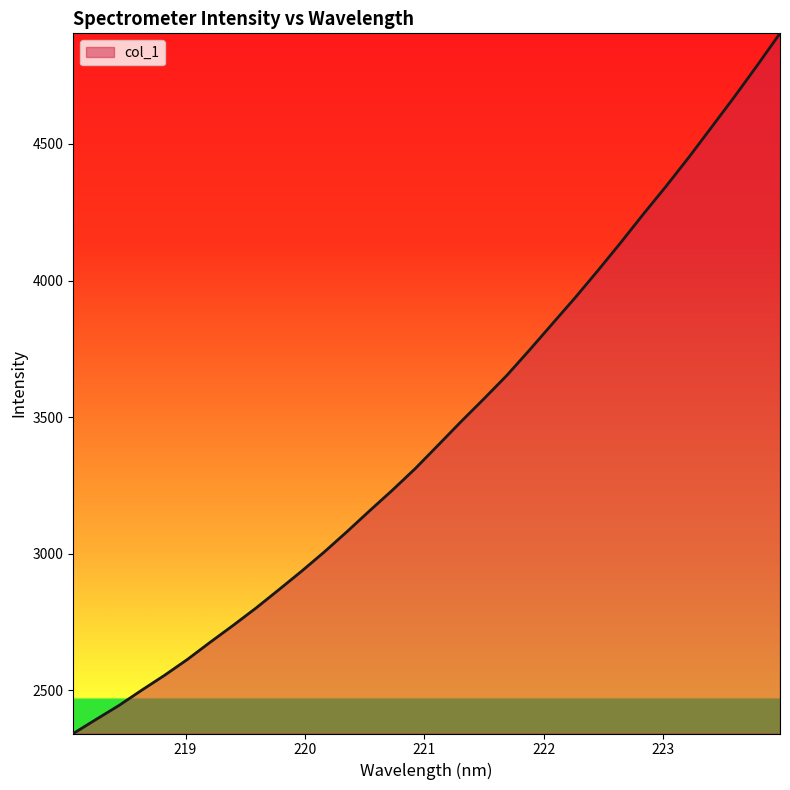

What is the difference between the maximum and minimum values?

2563.5